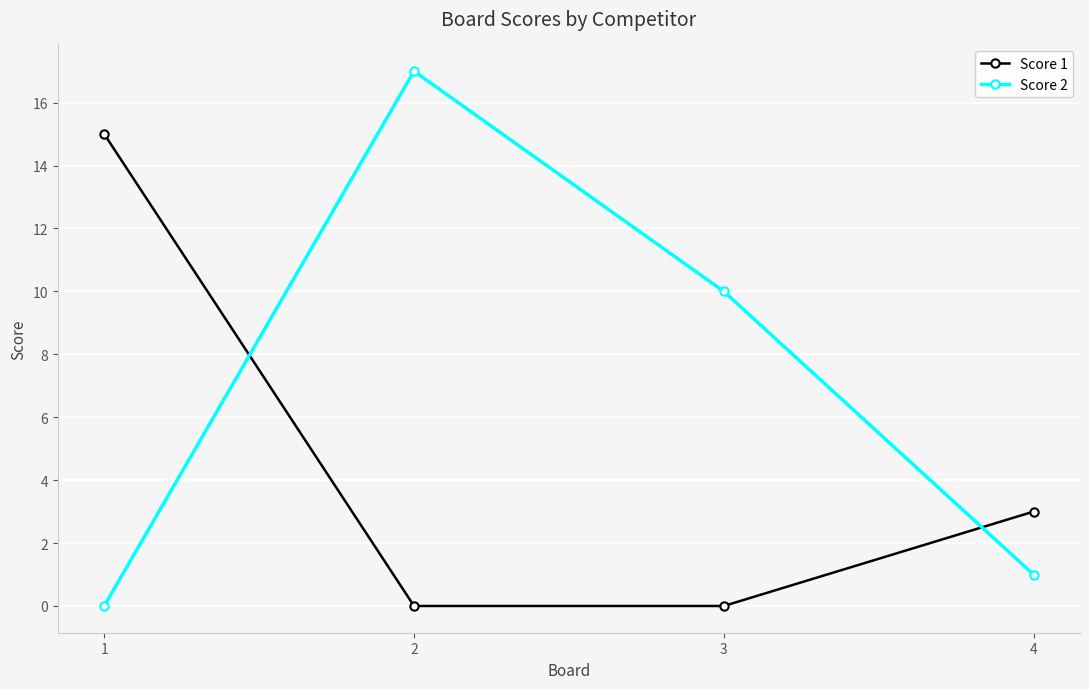

Reading left to right, list all the values displayed in this chart.

Score 1: 15	0	0	3
Score 2: 0	17	10	1